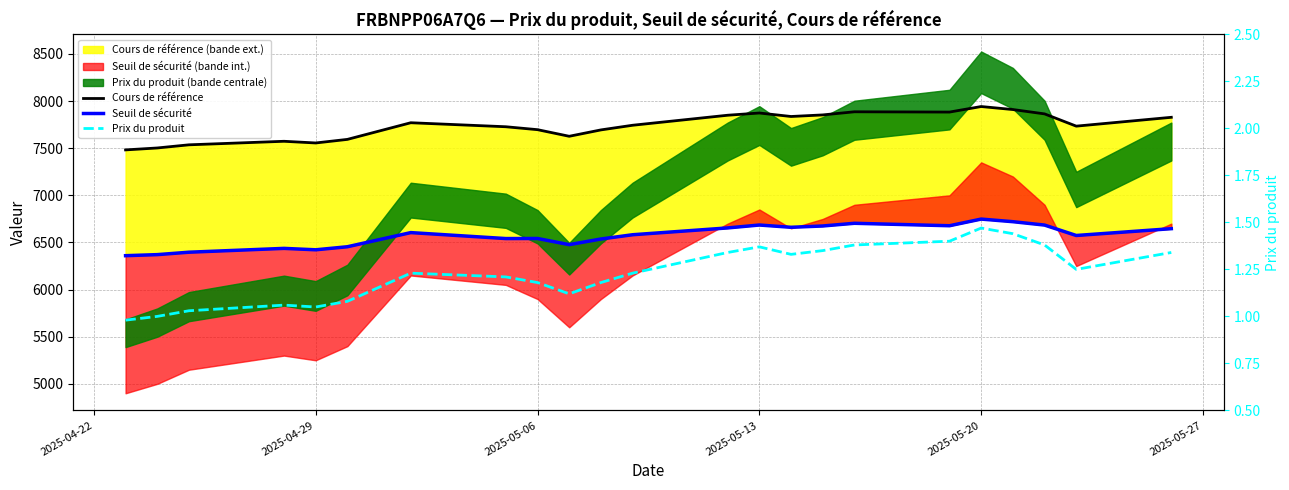

What is the minimum value shown in the chart?

1.0